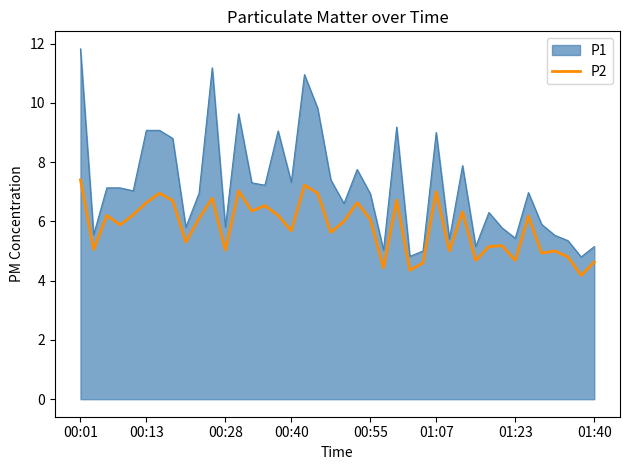

Rank the series by their maximum value, from lowest to highest.

P2, P1